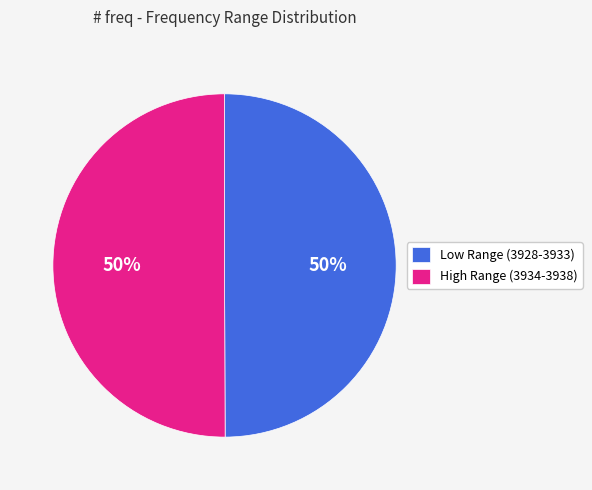

True or false: Low Range (3928-3933) accounts for 50% of the total.

True